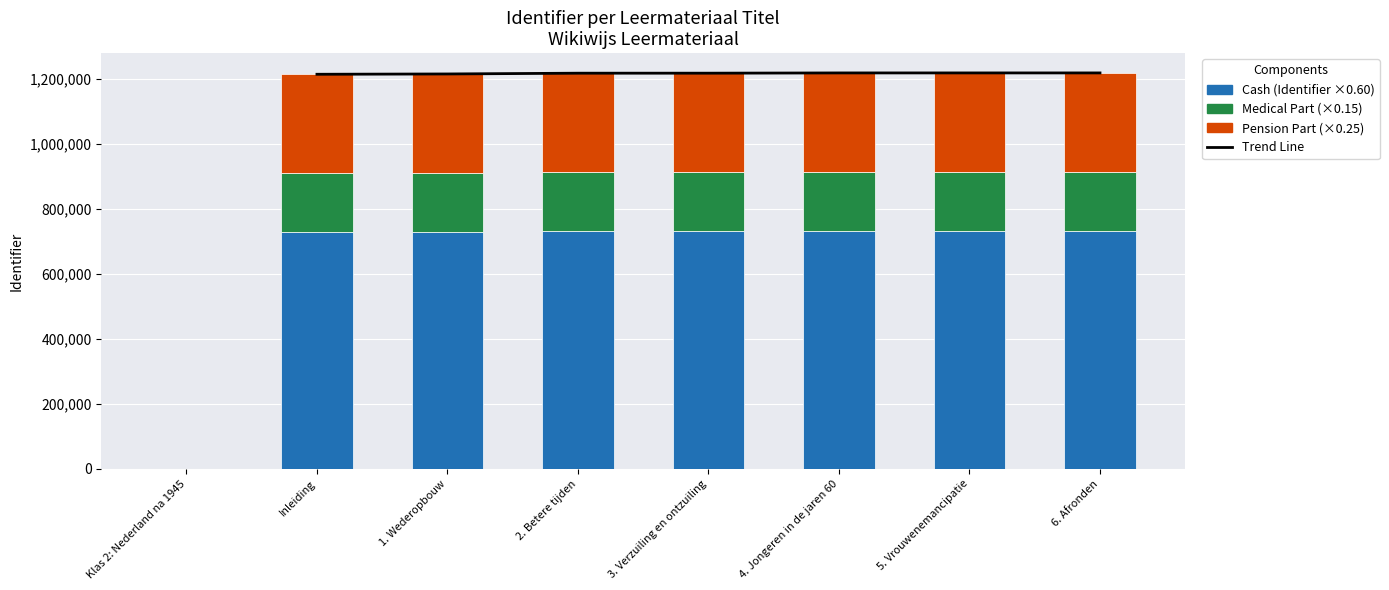

What is the label of the 5th bar from the left?

3. Verzuiling en ontzuiling